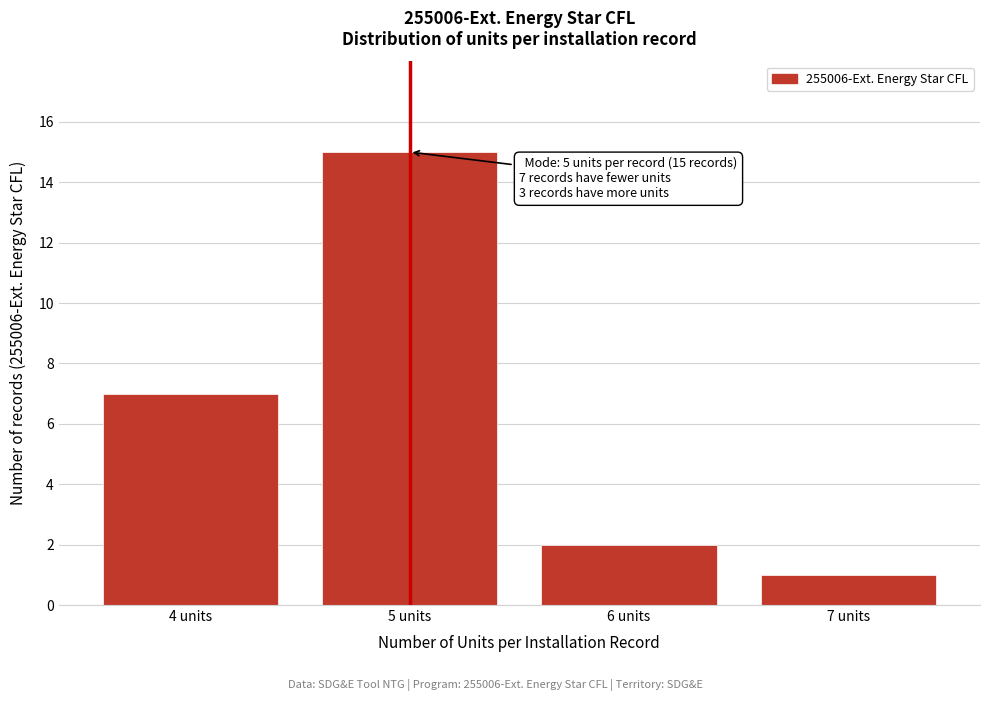

Reading left to right, what are all the values shown in this chart?

7	15	2	1